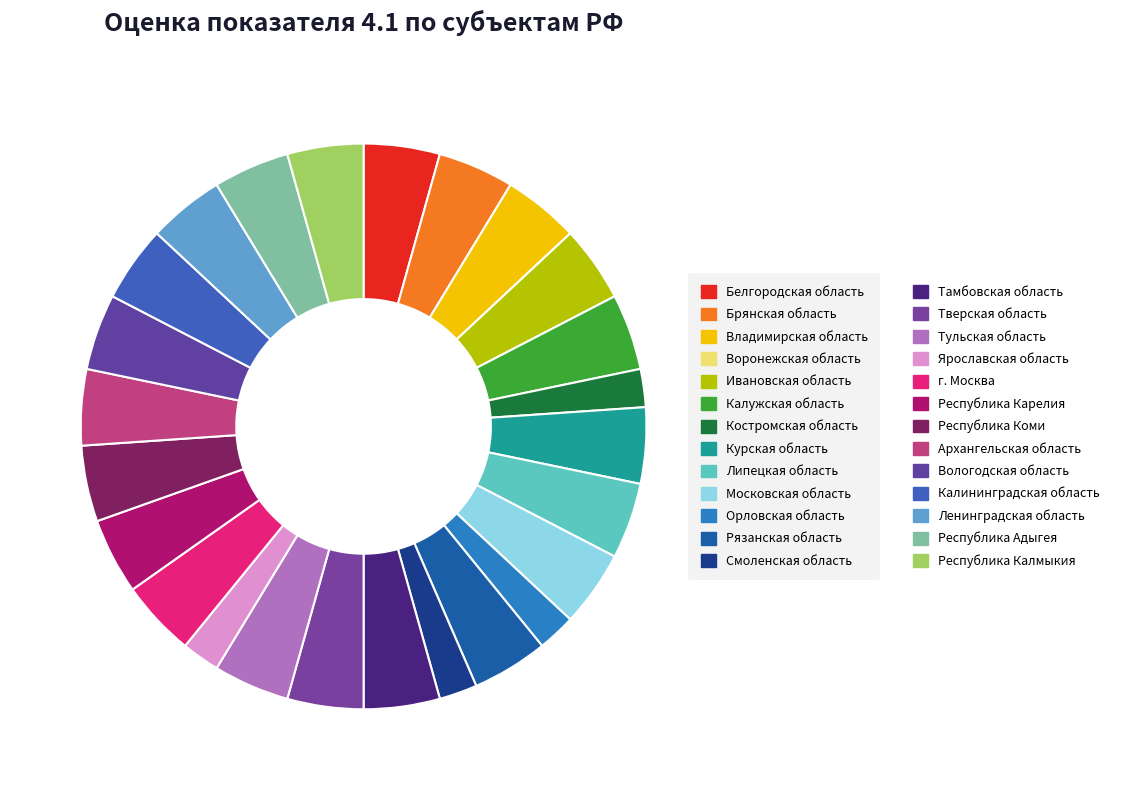

Count the number of slices in the pie.

26